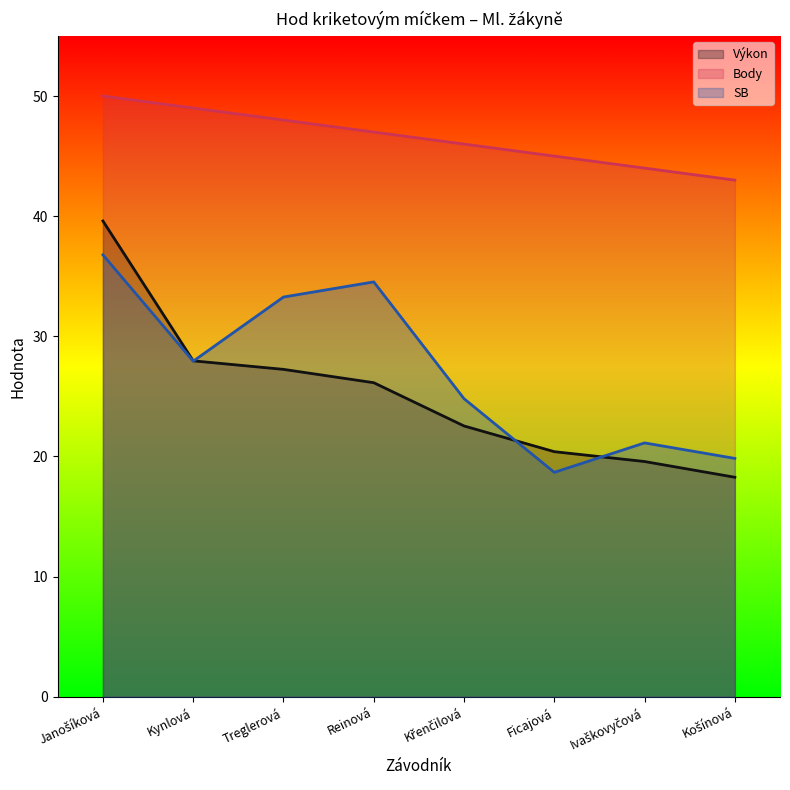

Reading left to right, what are all the values shown in this chart?

Výkon: Janošíková=39.6	Kynlová=28.0	Treglerová=27.2	Reinová=26.1	Křenčilová=22.5	Ficajová=20.4	Ivaškovyčová=19.6	Košínová=18.3
Body: Janošíková=50.0	Kynlová=49.0	Treglerová=48.0	Reinová=47.0	Křenčilová=46.0	Ficajová=45.0	Ivaškovyčová=44.0	Košínová=43.0
SB: Janošíková=36.8	Kynlová=27.9	Treglerová=33.3	Reinová=34.5	Křenčilová=24.8	Ficajová=18.7	Ivaškovyčová=21.1	Košínová=19.8